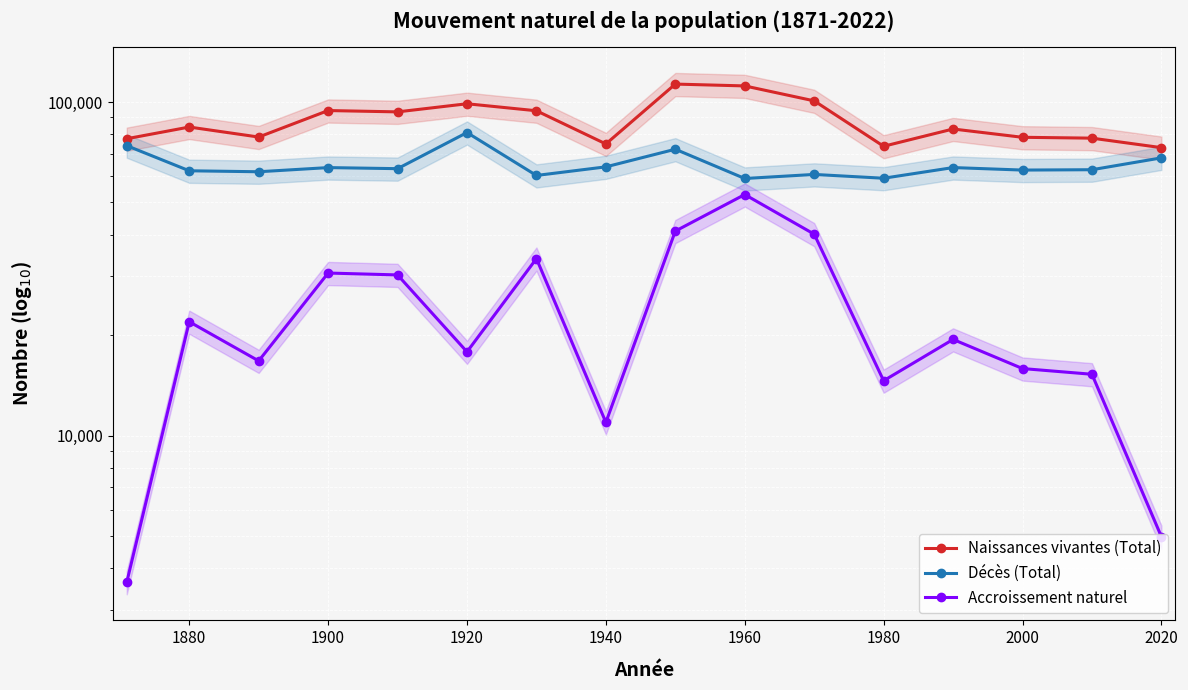

At how many categories does at least one series exceed 30870?

16